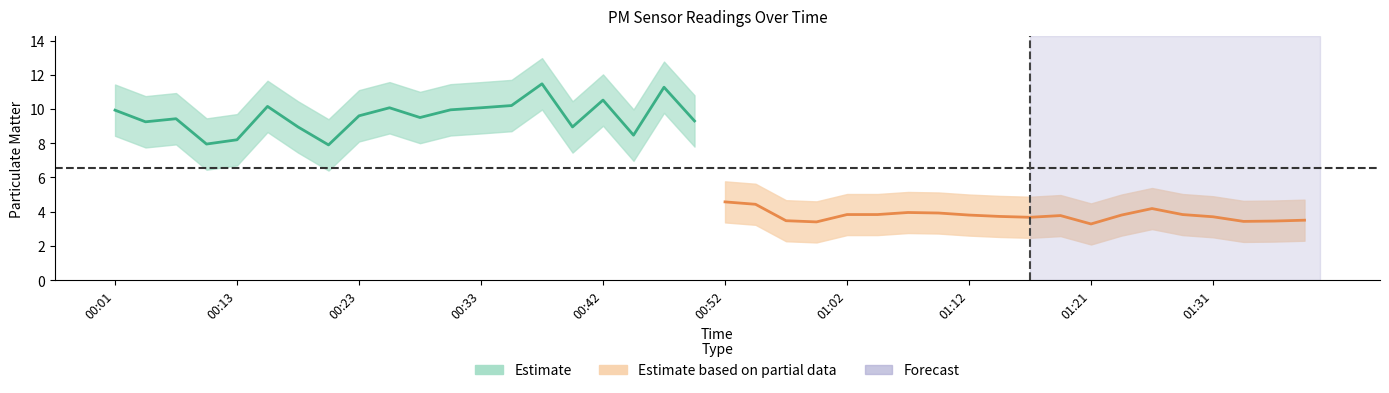

True or false: P1 (Estimate) and P2 (Partial) intersect in this chart.

False